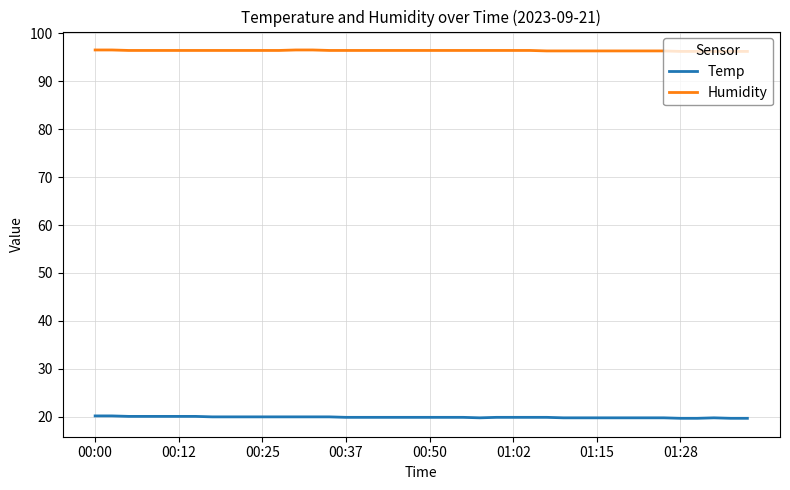

Rank the series by their average value, from lowest to highest.

Temp, Humidity